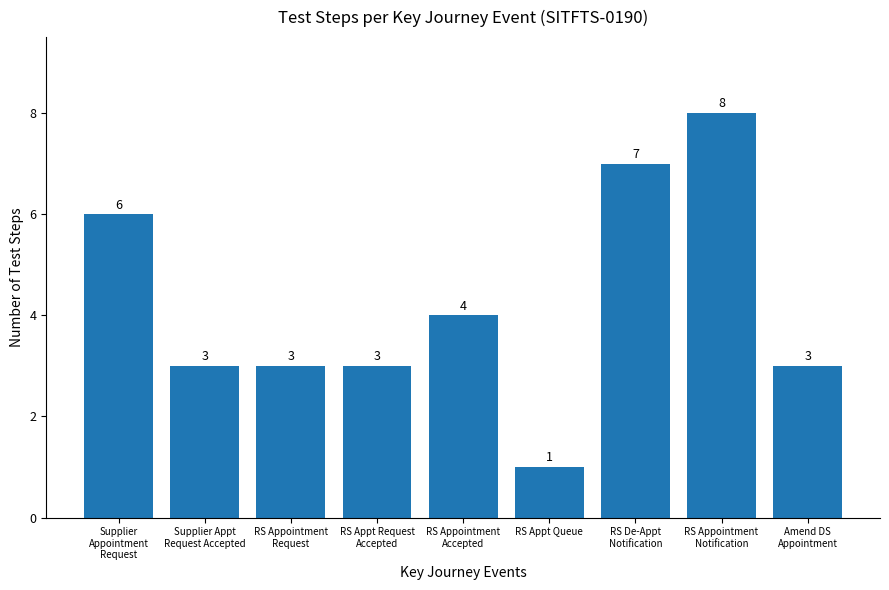

What is the label of the 2nd bar from the left?

Supplier Appt
Request Accepted